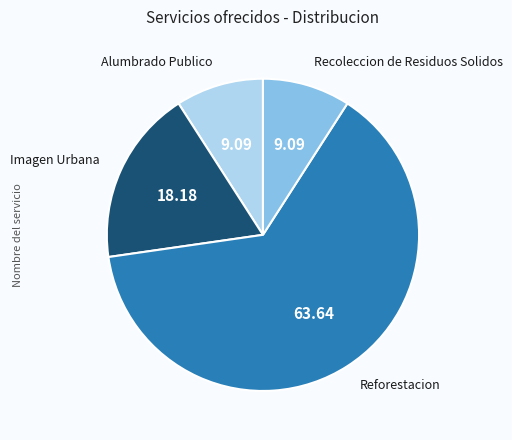

Which has a higher value, Reforestacion or Alumbrado Publico?

Reforestacion